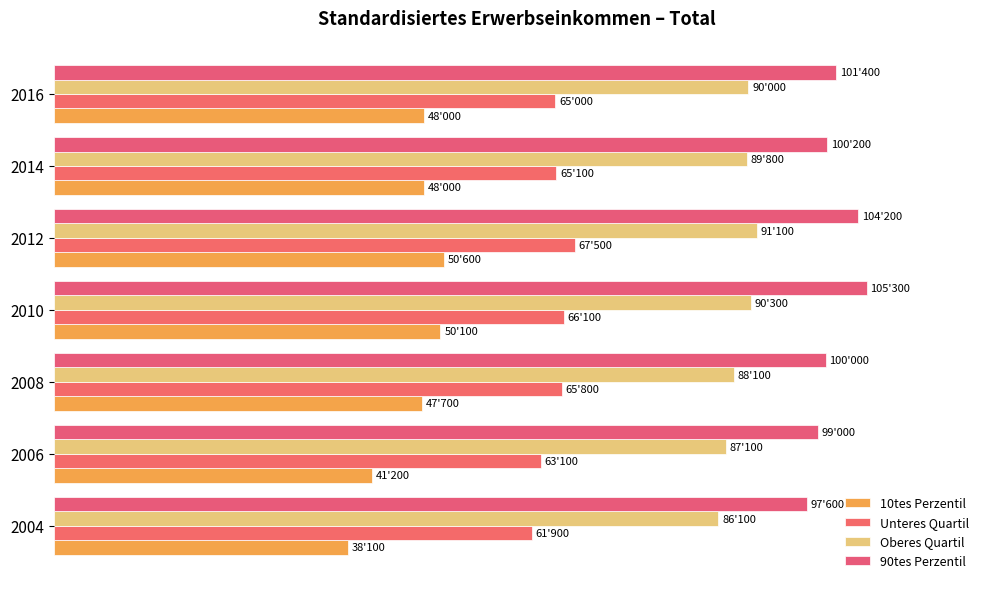

What is the lowest value of the 90tes Perzentil series?

97600